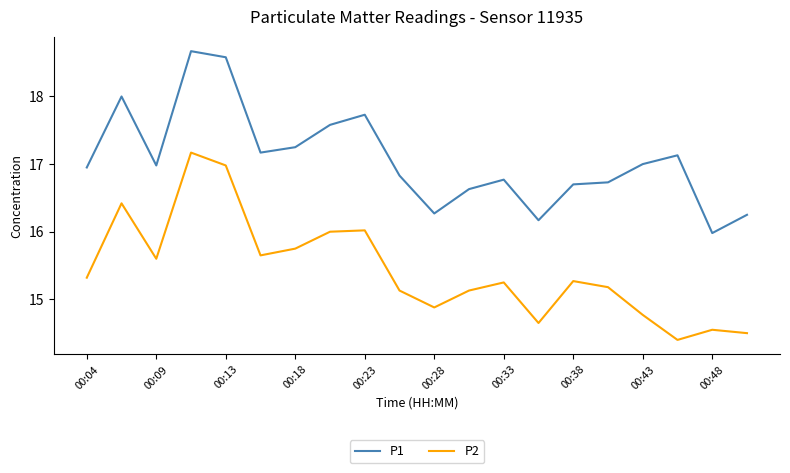

What are all the series names shown in the legend?

P1, P2